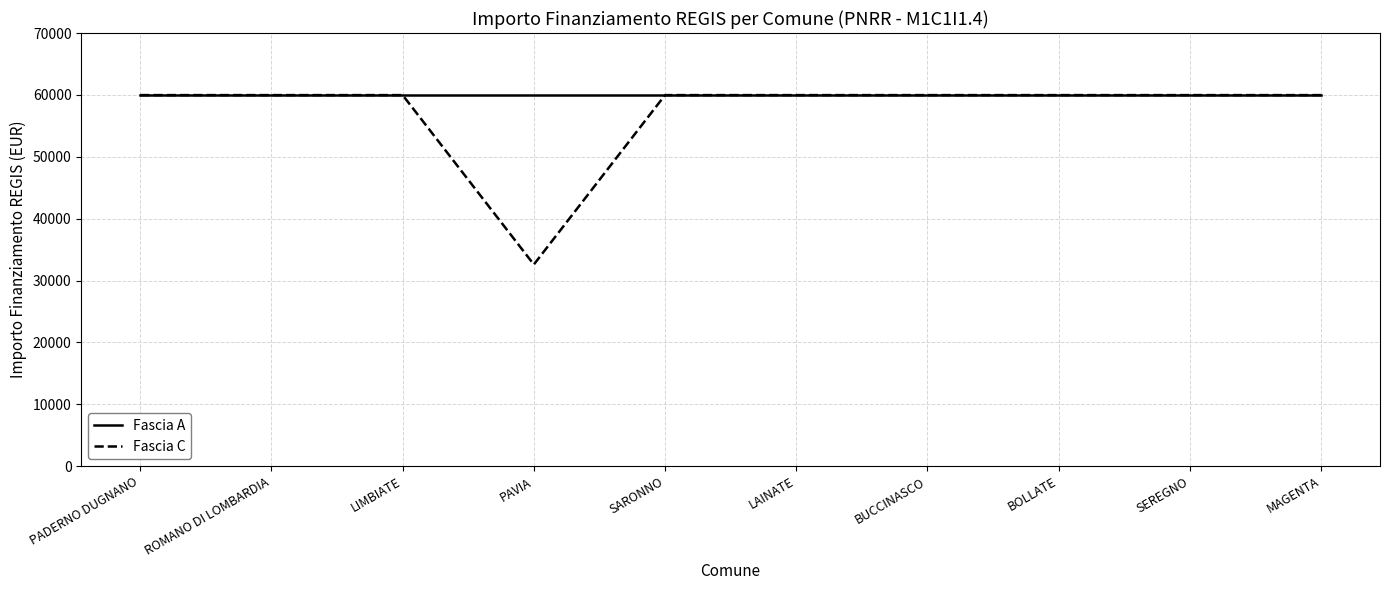

Reading right to left, what are all the values shown in this chart?

Fascia A: 59966	59966	59966	59966	59966	59966	59966	59966	59966	59966
Fascia C: 59966	59966	59966	59966	59966	59966	32589	59966	59966	59966